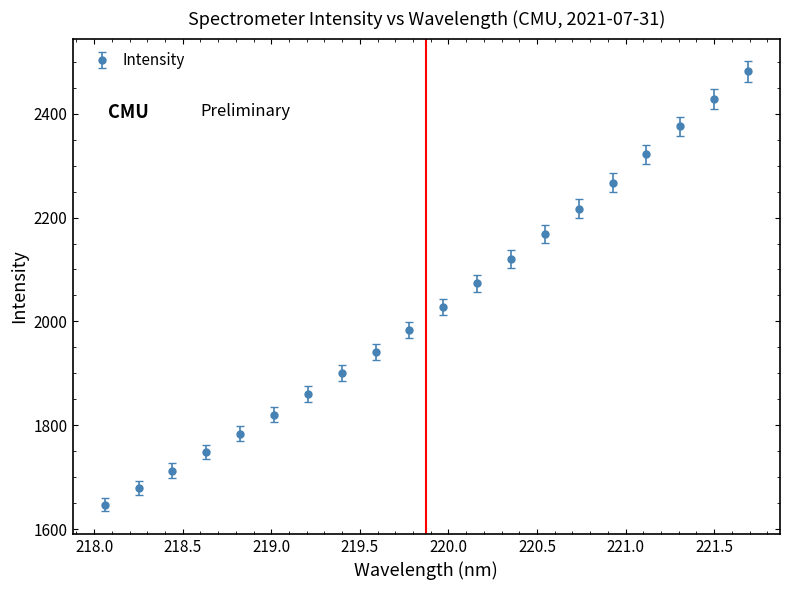

What is the greatest value displayed?

2481.0